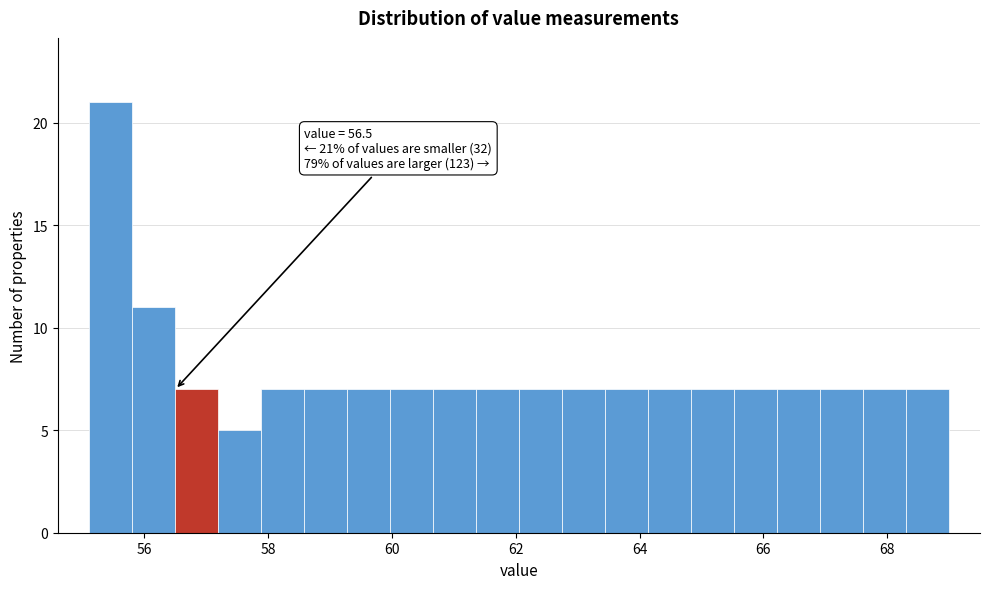

Around what value on the x-axis is the tallest bar? Give the approximate position of its centre, as read against the axis.

55.4